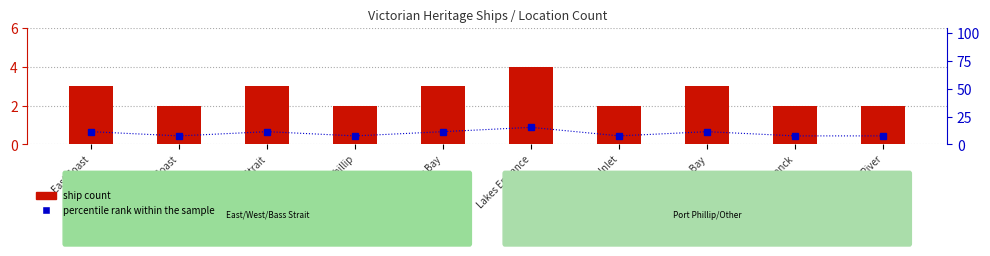

Which series has the widest spread of values?

percentile rank within the sample